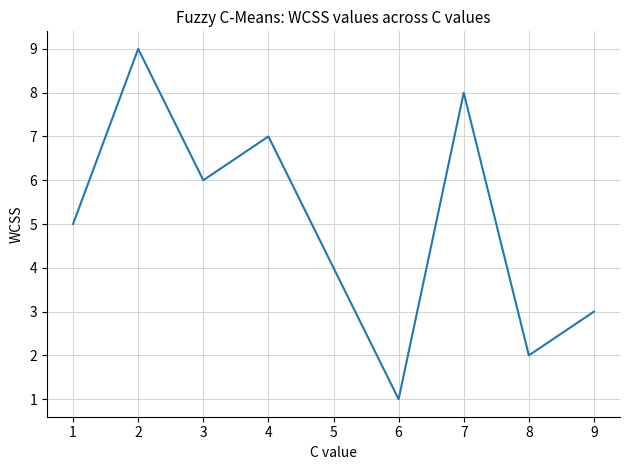

Between 3 and 1, which is larger?

3